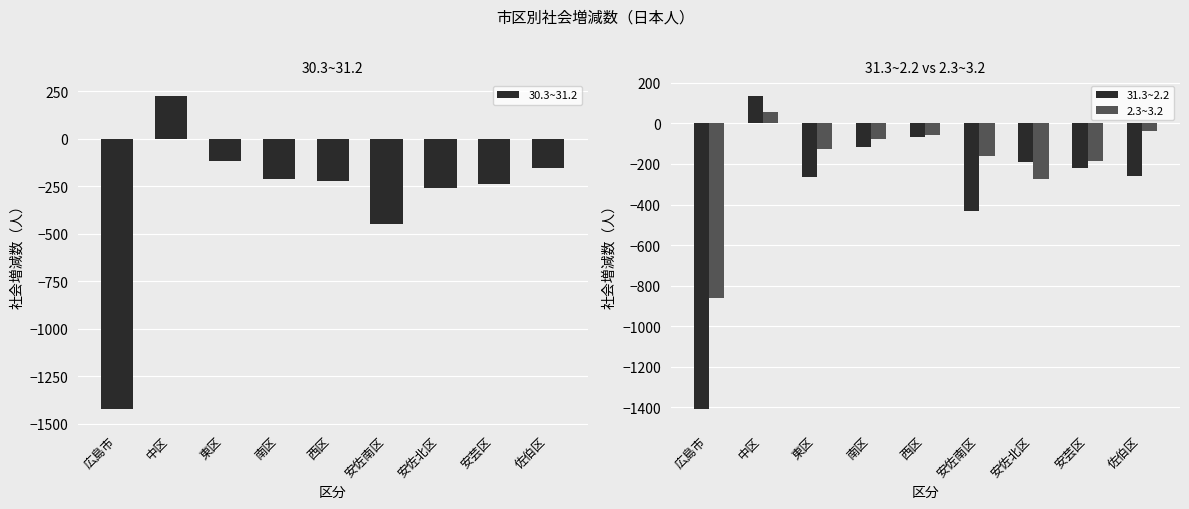

Is the value of 31.3~2.2 at 南区 greater than the value of 2.3~3.2 at 安佐北区?

Yes